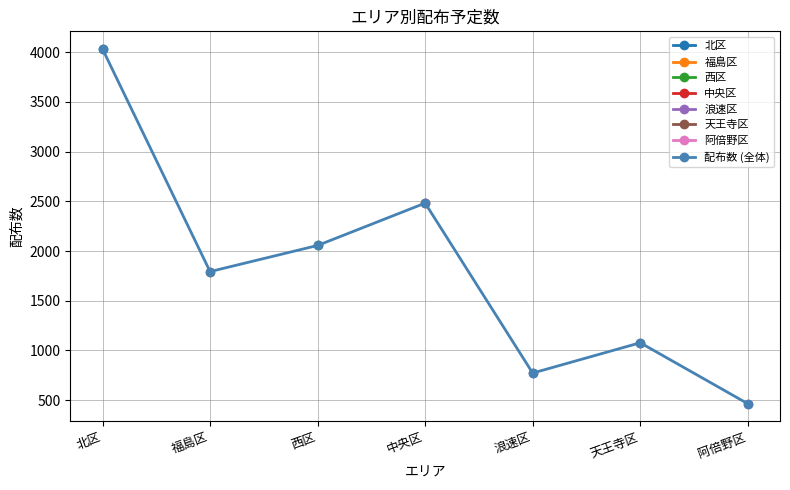

The chart shows a value of 1087 at 浪速区. True or false?

False